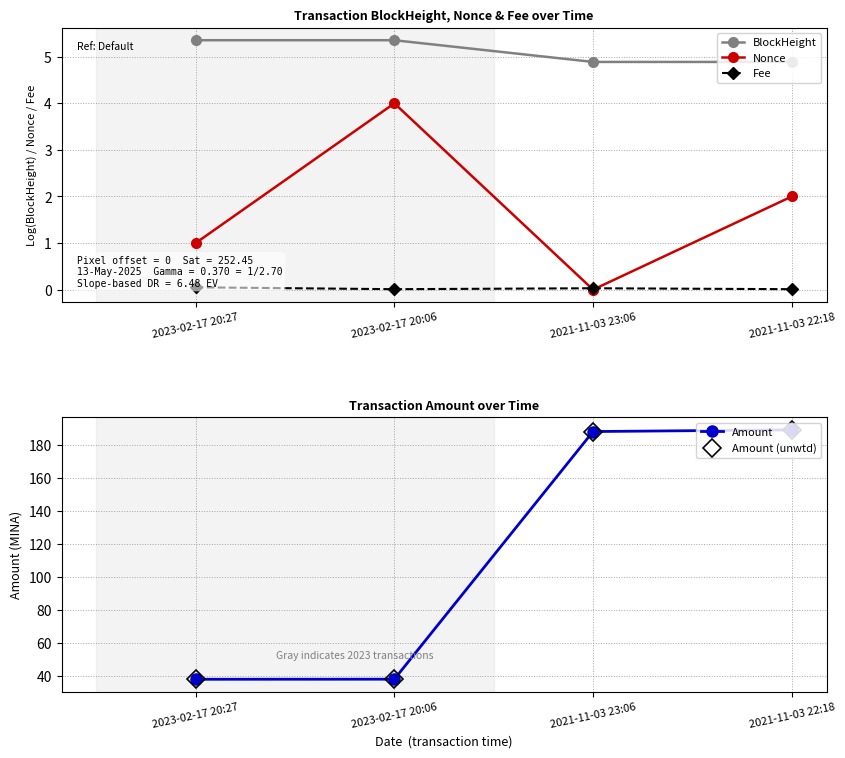

Where is BlockHeight nearest to the value 5?

2021-11-03 23:06